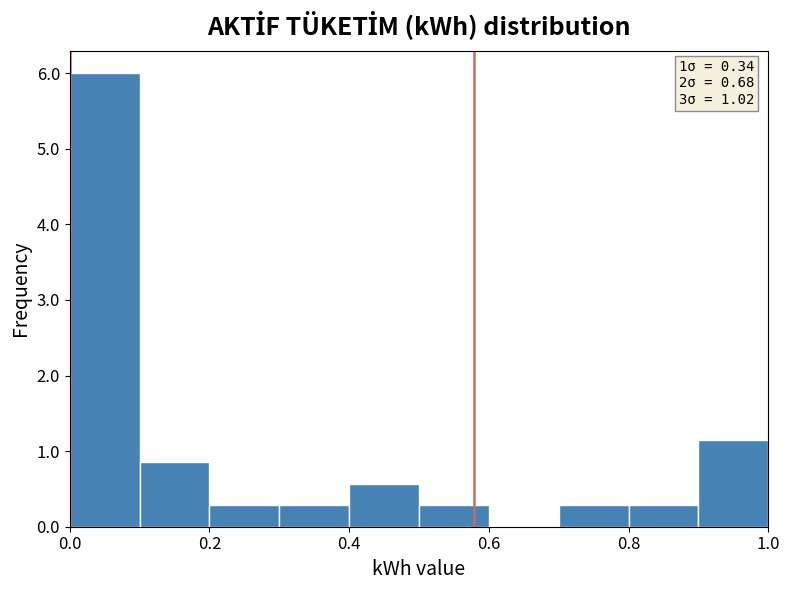

Which range on the x-axis has the tallest bar?

0.0 to 0.1